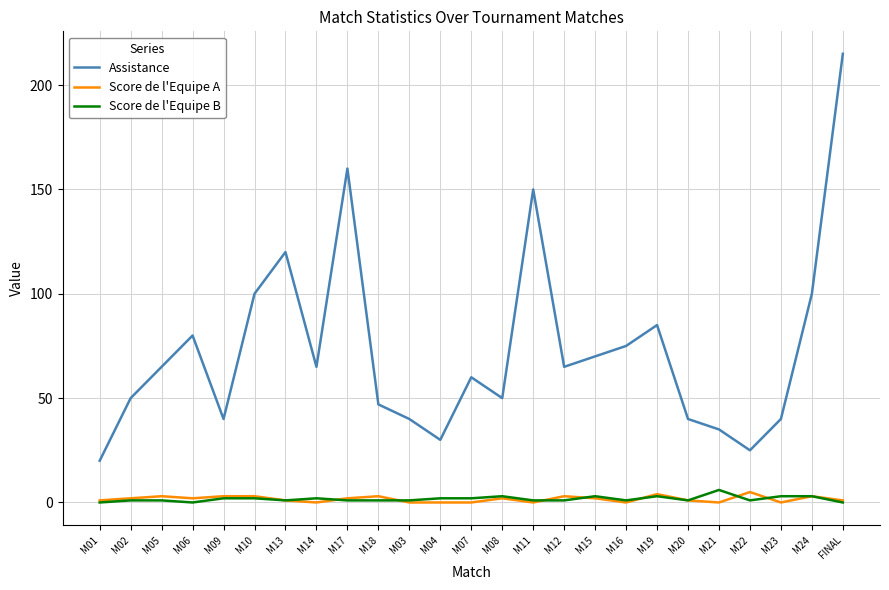

Reading left to right, what are all the values shown in this chart?

Assistance: 20	50	65	80	40	100	120	65	160	47	40	30	60	50	150	65	70	75	85	40	35	25	40	100	215
Score de l'Equipe A: 1	2	3	2	3	3	1	0	2	3	0	0	0	2	0	3	2	0	4	1	0	5	0	3	1
Score de l'Equipe B: 0	1	1	0	2	2	1	2	1	1	1	2	2	3	1	1	3	1	3	1	6	1	3	3	0